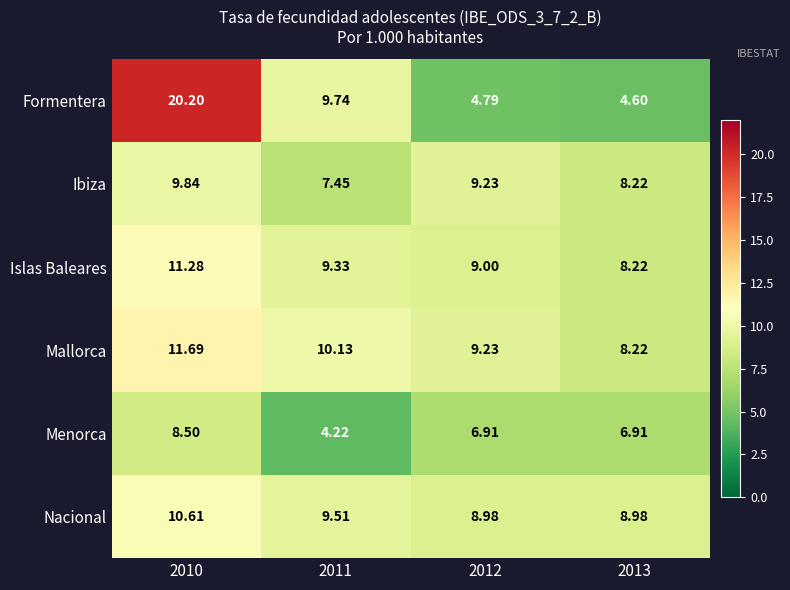

Between 2010 and 2013, which series saw the biggest shift?

Formentera